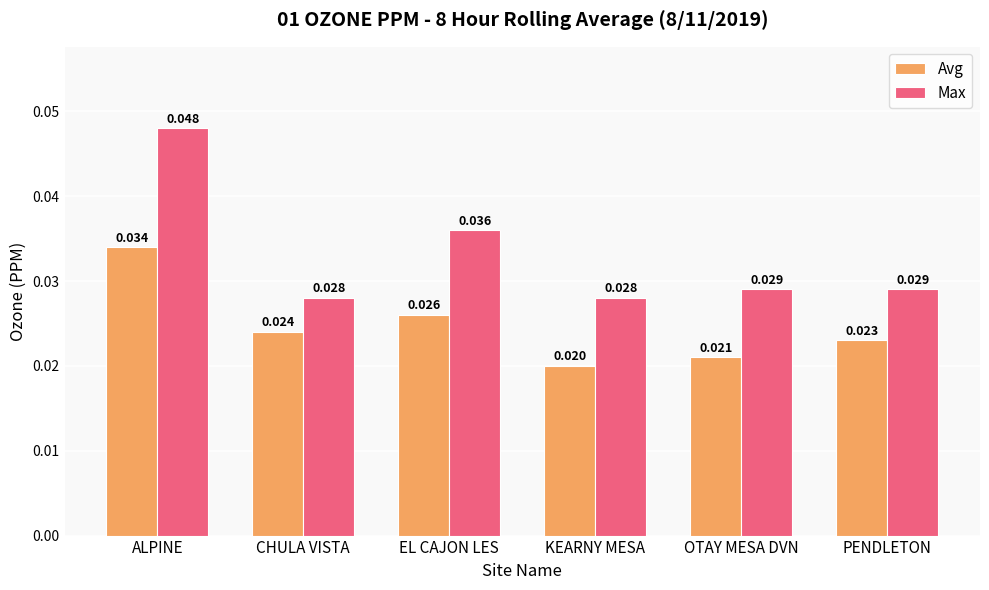

Which series has the largest total across all categories?

Max